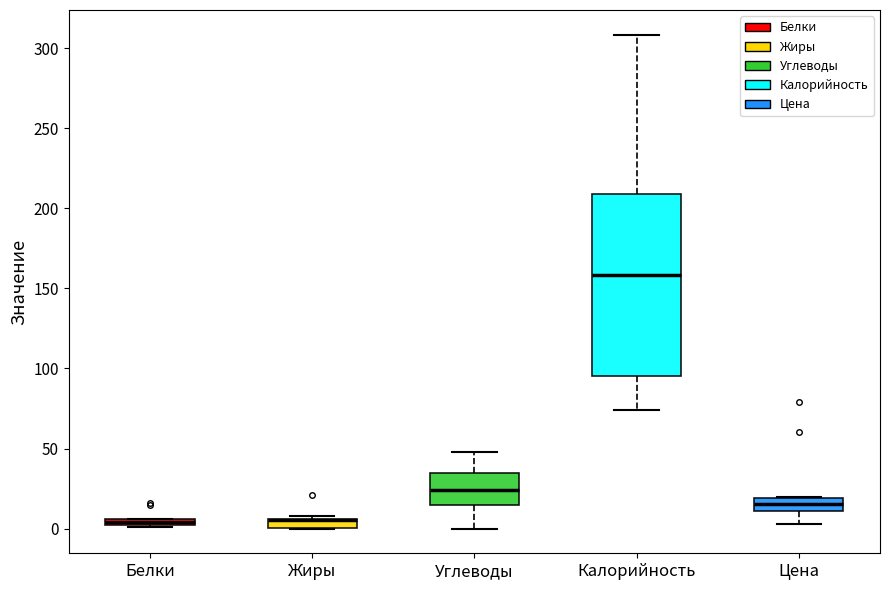

Where is the upper edge of the box for Калорийность on the y-axis? The values are not printed on the chart, so give them approximately, as read against the axis.

210